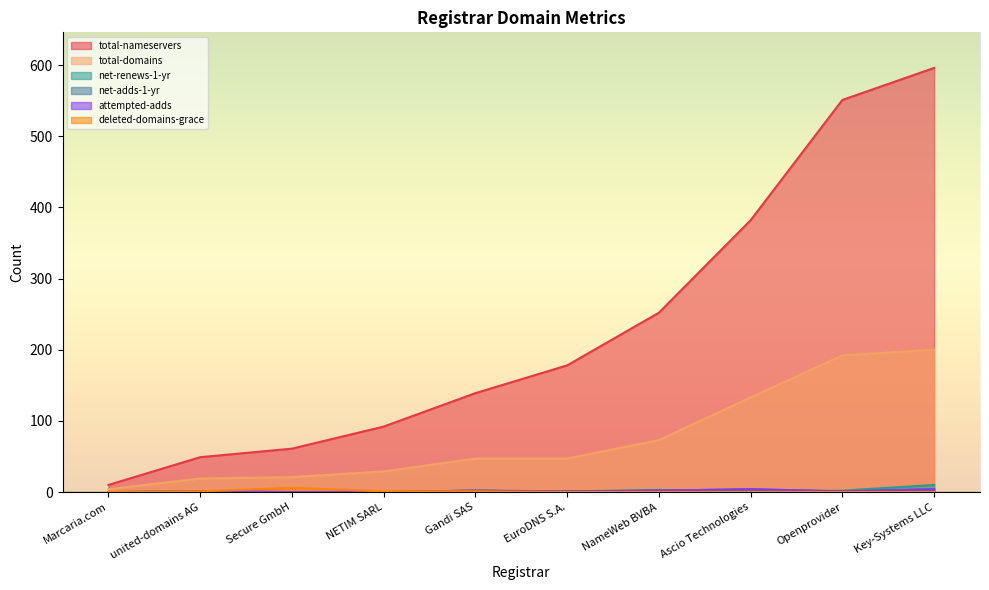

How many lines are shown in the chart?

6